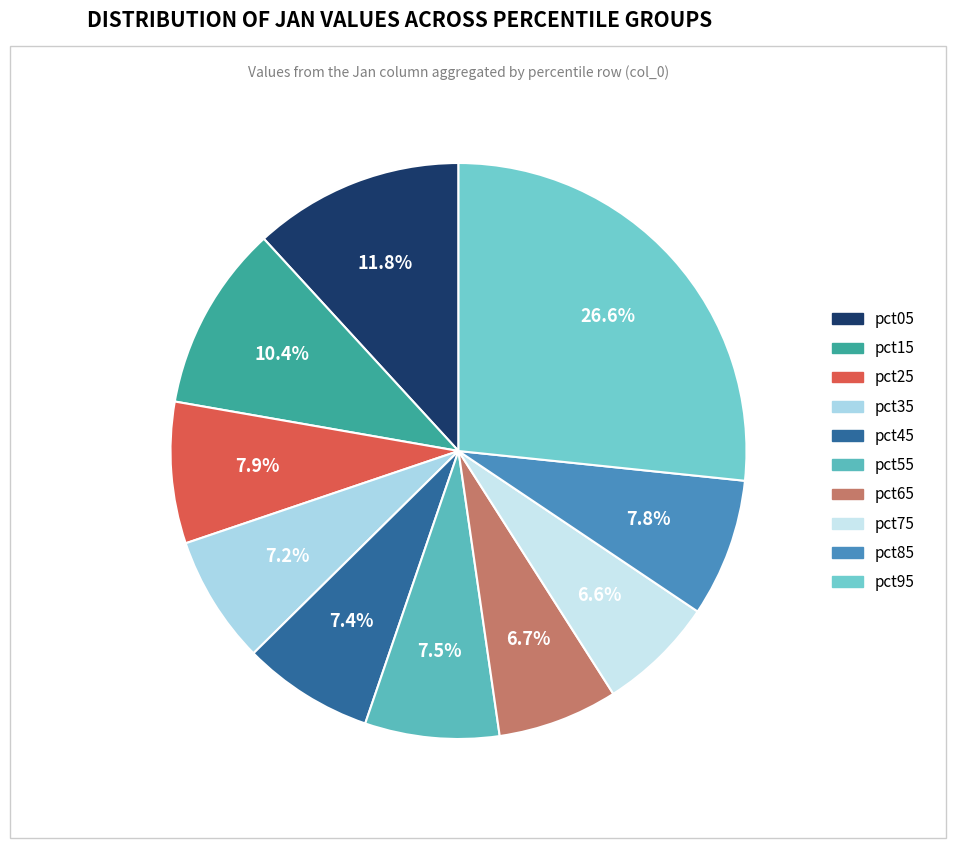

True or false: pct95 accounts for 14% of the total.

False